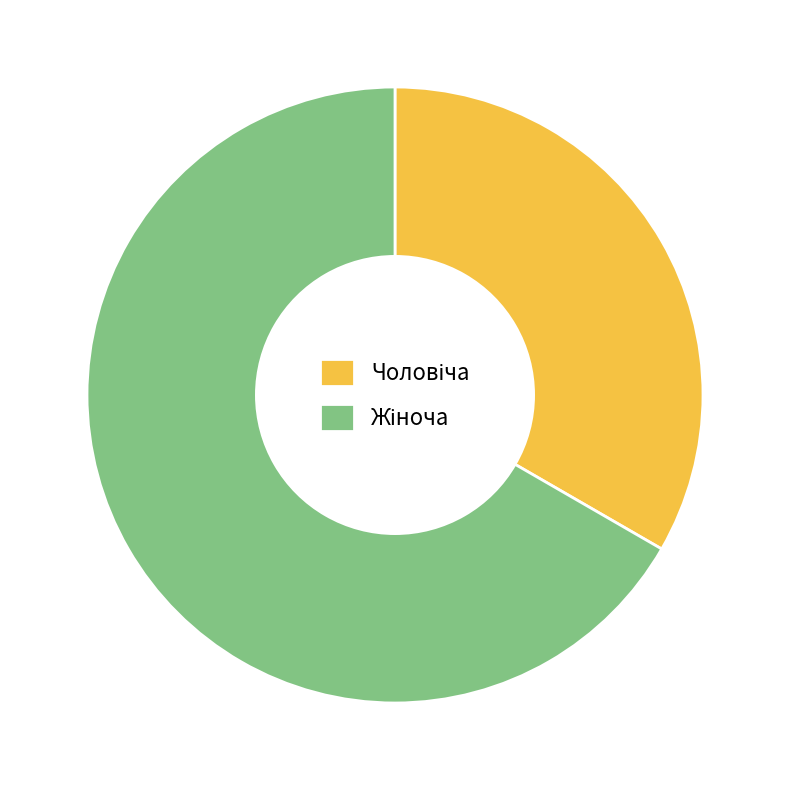

How many segments does this pie chart have?

2